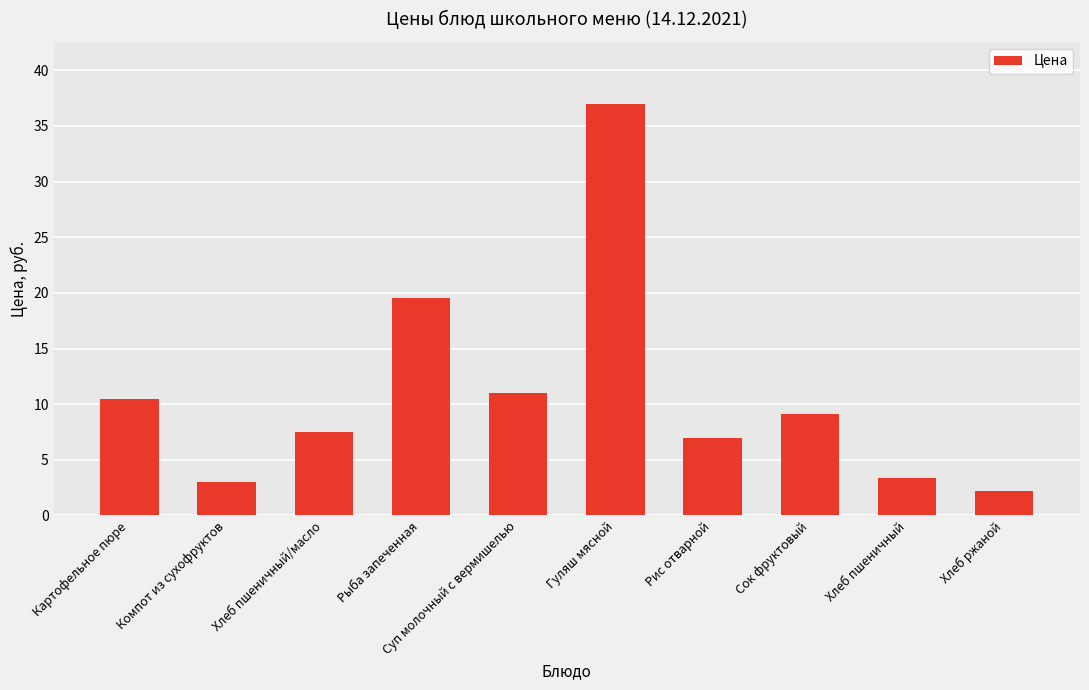

Are the bars horizontal?

No